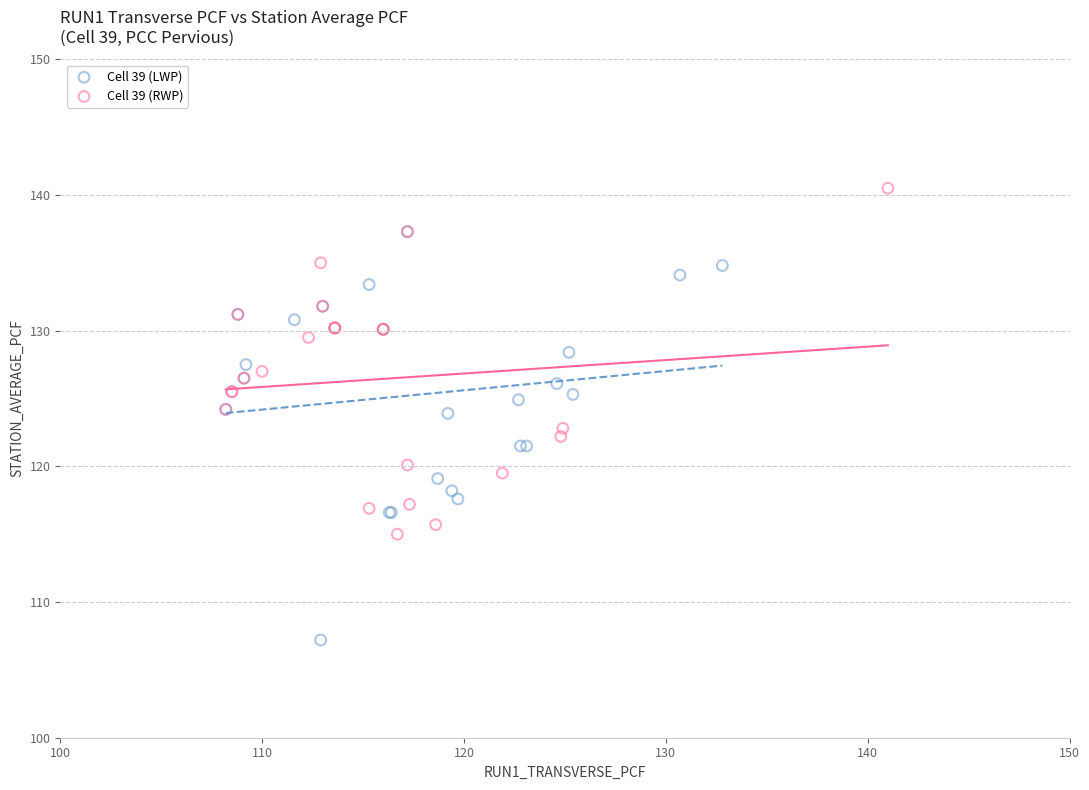

Which series reaches the maximum Y coordinate?

Cell 39 (RWP)